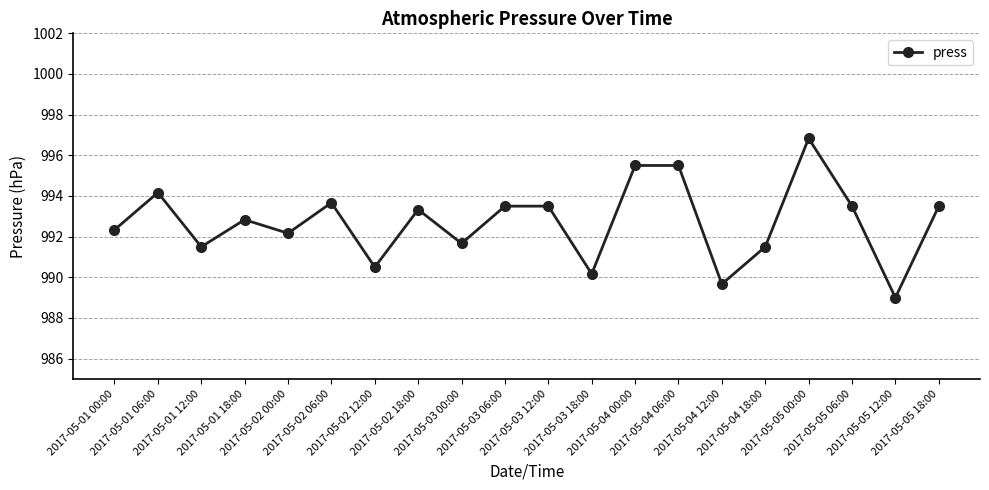

What is the value of the 4th point from the left?

992.8